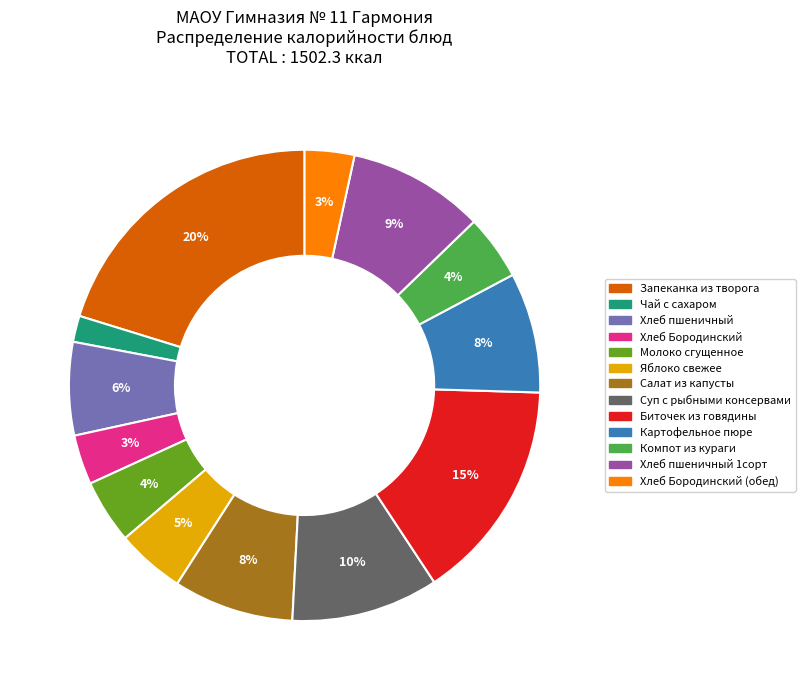

Is there any slice that represents more than half of the pie?

No